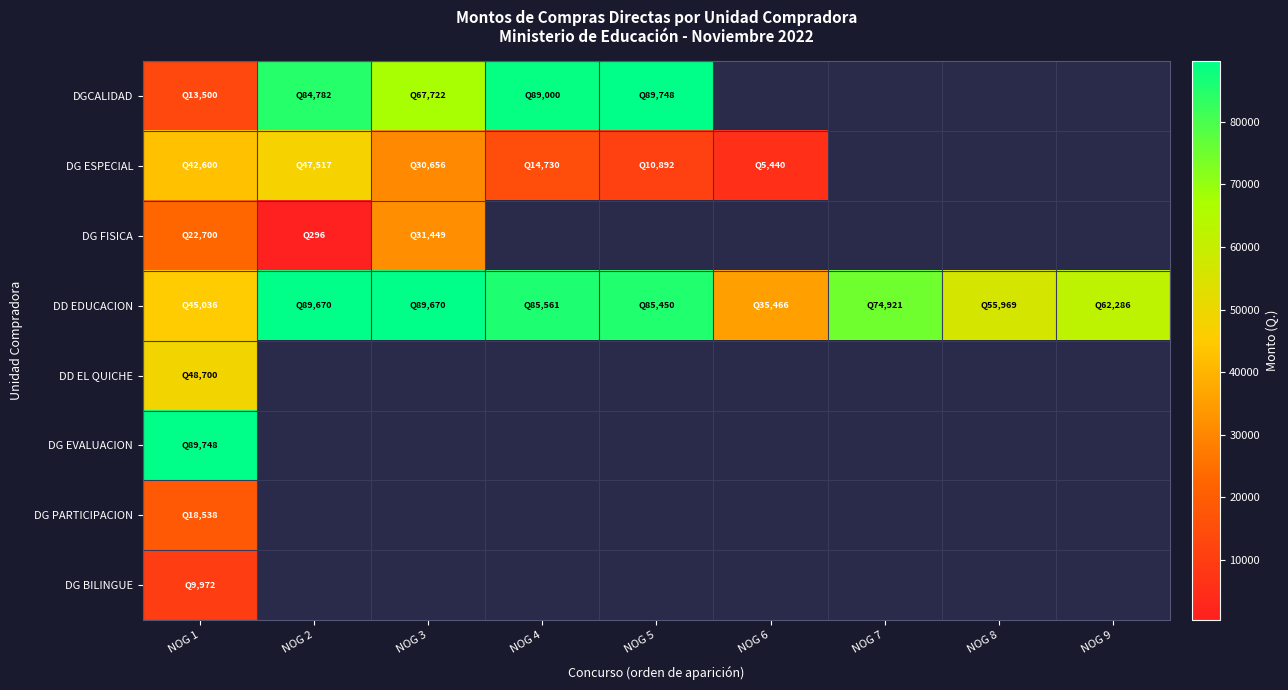

What is the difference between the maximum and minimum values in the DG FISICA series?

31153.4